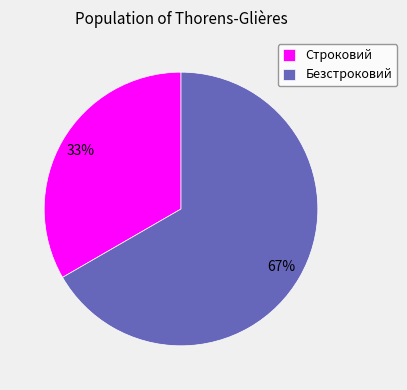

How many slices are in this pie chart?

2